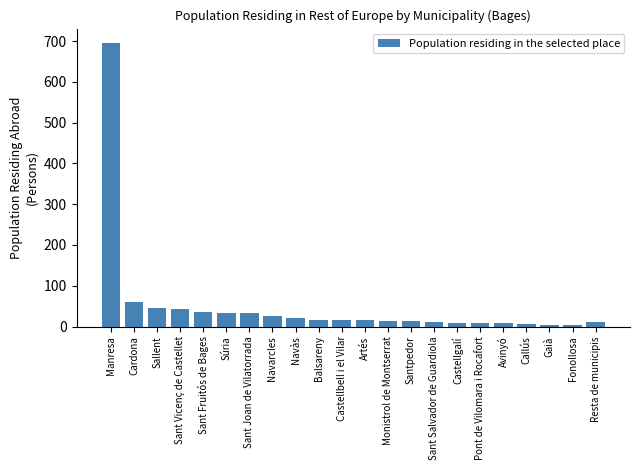

What is the smallest value displayed?

4